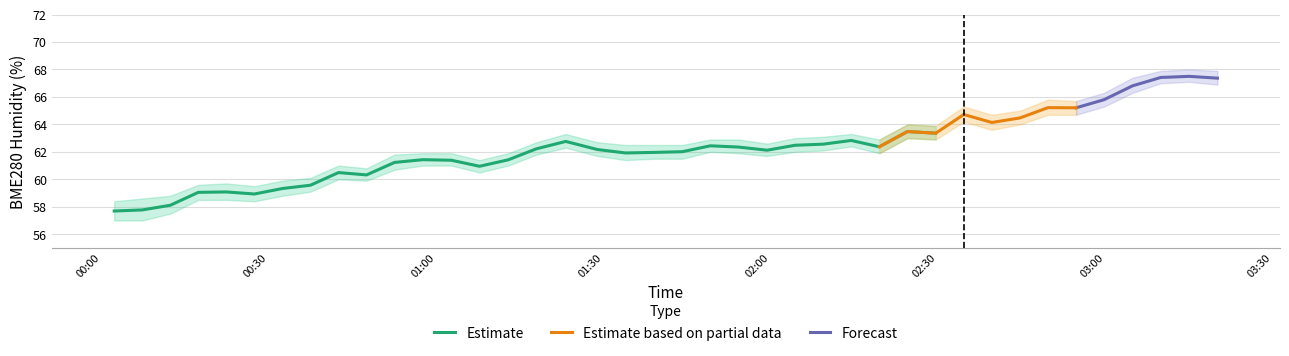

The Forecast_lower series shows 84.0 at 1. True or false?

False